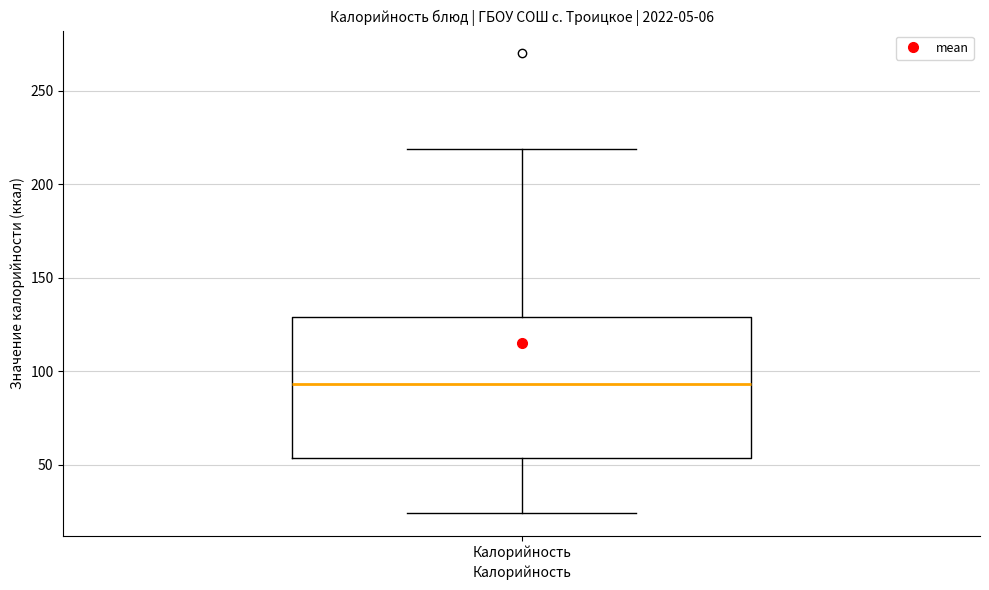

Transcribe this box plot: give where the median line is, the range the box spans, and where the two whiskers end, as read against the y-axis. The values are not printed on the chart, so give them approximately, as read against the axis.

median 95, box 55 to 130, whiskers 25 to 220